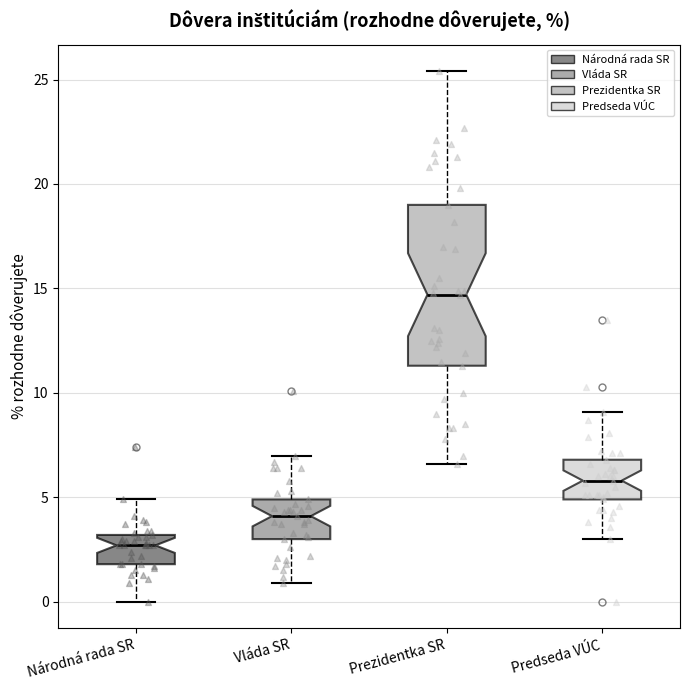

Reading left to right, read every box against the y-axis: the position of its median line, the range the box covers, and the ends of its whiskers. The values are not printed on the chart, so give them approximately, as read against the axis.

Národná rada SR: median 2.5, box 2.0 to 3.0, whiskers 0.0 to 5.0
Vláda SR: median 4.0, box 3.0 to 5.0, whiskers 1.0 to 7.0
Prezidentka SR: median 14.5, box 11.5 to 19.0, whiskers 6.5 to 25.5
Predseda VÚC: median 6.0, box 5.0 to 7.0, whiskers 3.0 to 9.0